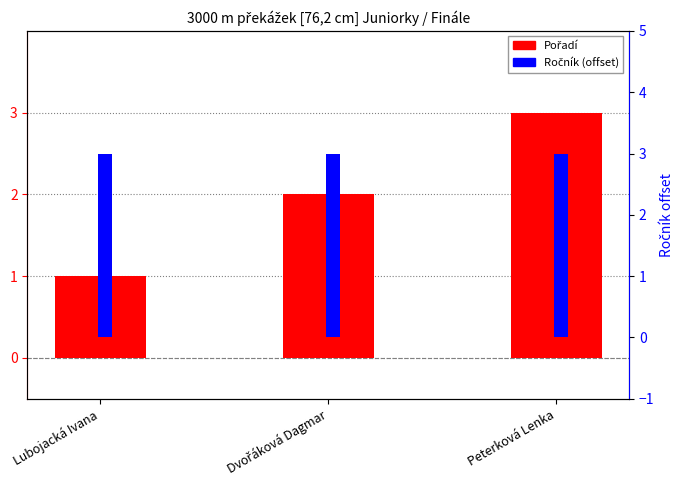

Rank the series at Dvořáková Dagmar from lowest to highest value.

Pořadí, Ročník